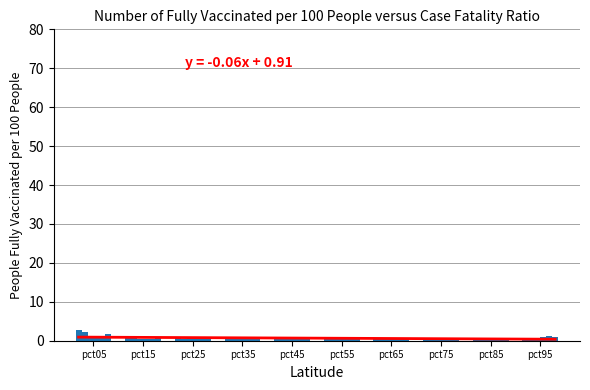

True or false: Feb has a value of 3.4 at pct05.

False